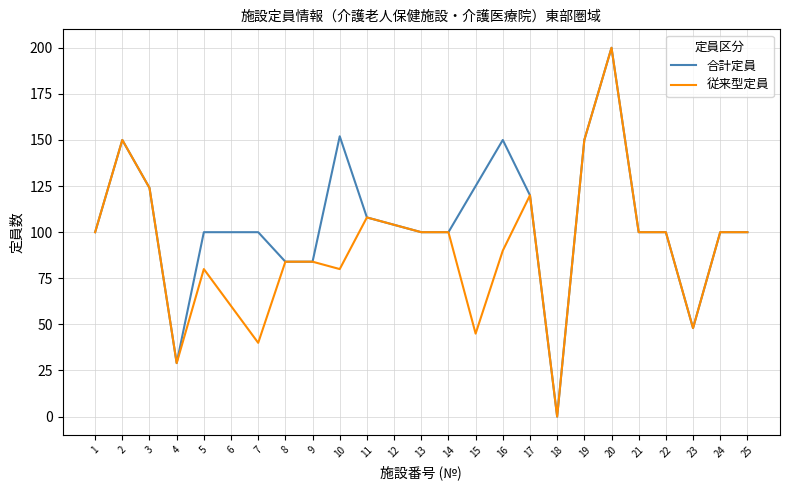

What is the difference between the highest and lowest values at 7?

60